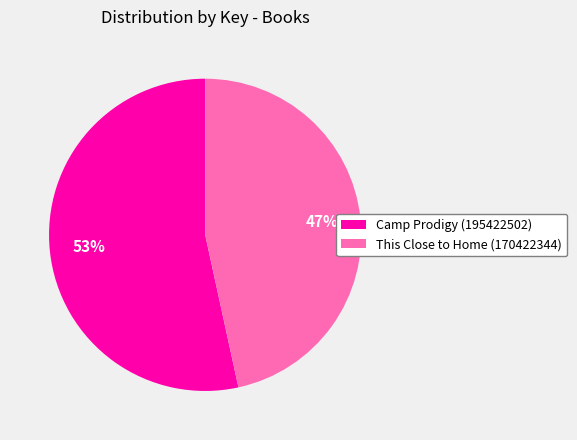

Which slice represents more than half of the pie?

Camp Prodigy (195422502)